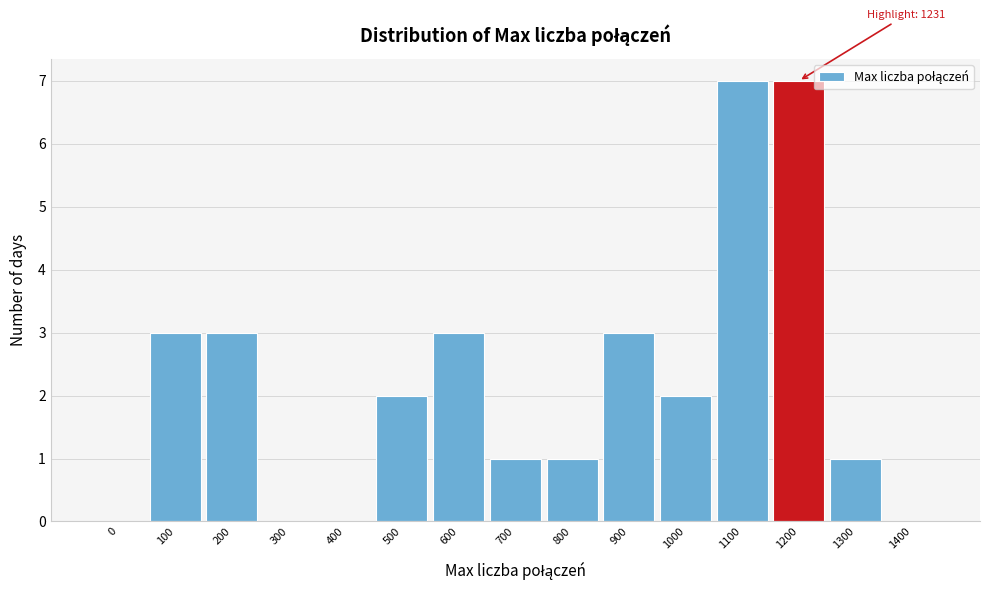

Reading left to right, list all the values displayed in this chart.

0=0	100=3	200=3	300=0	400=0	500=2	600=3	700=1	800=1	900=3	1000=2	1100=7	1200=7	1300=1	1400=0